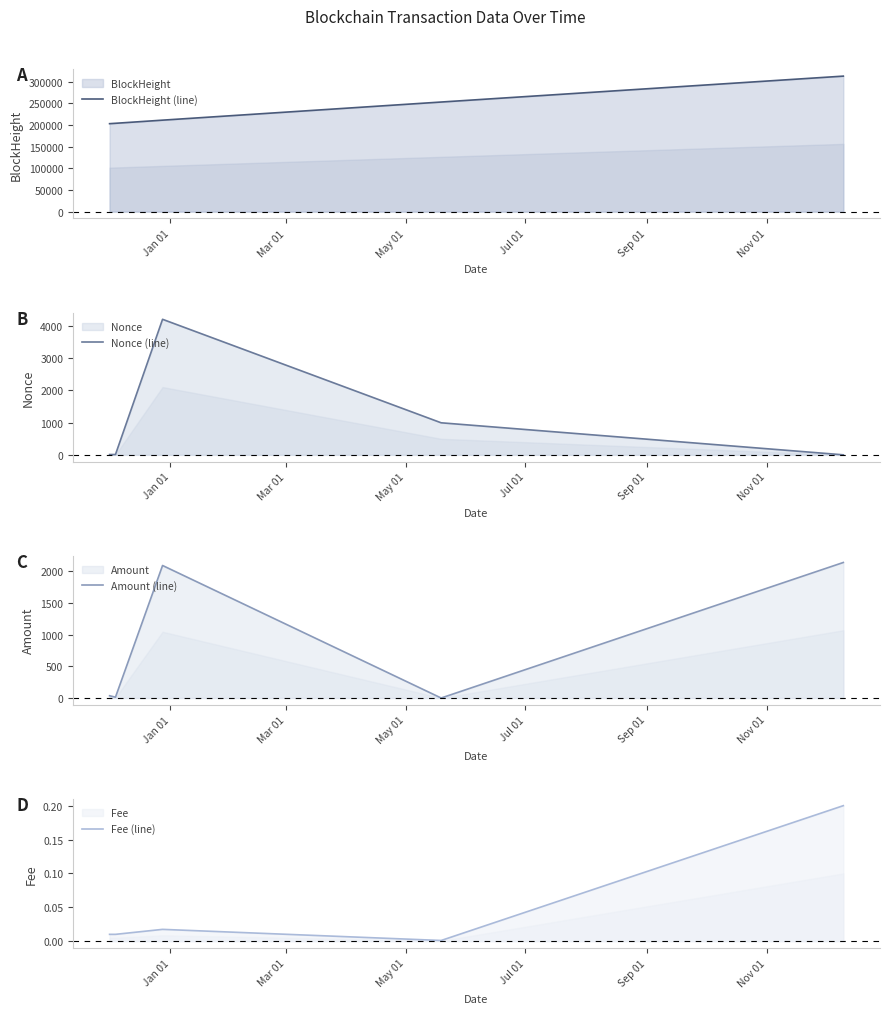

True or false: BlockHeight (line) has more than 2 points higher than both neighbors.

False